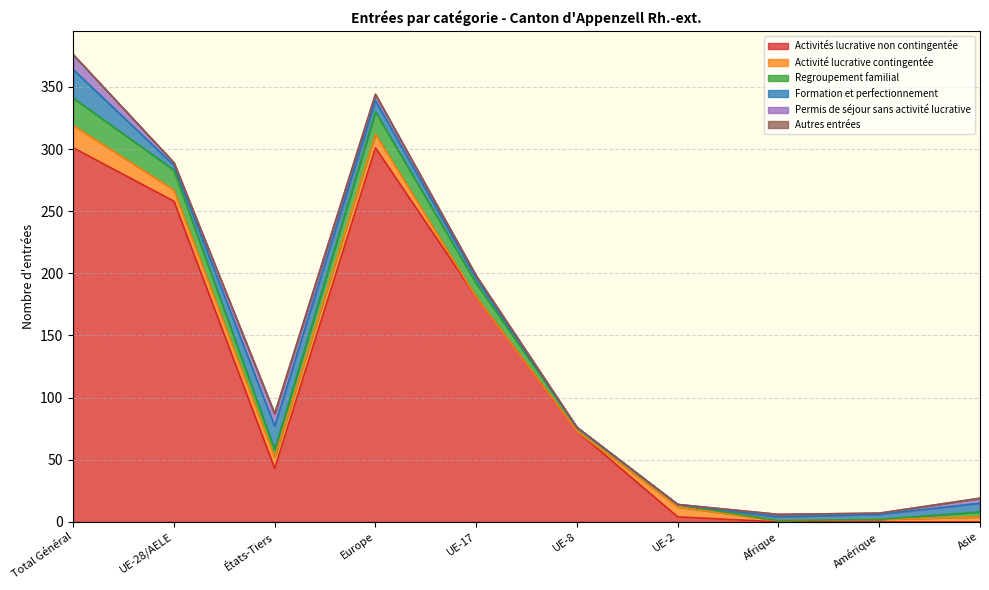

Between which two adjacent categories do Activité lucrative contingentée and Activités lucrative non contingentée first intersect?

UE-8 and UE-2